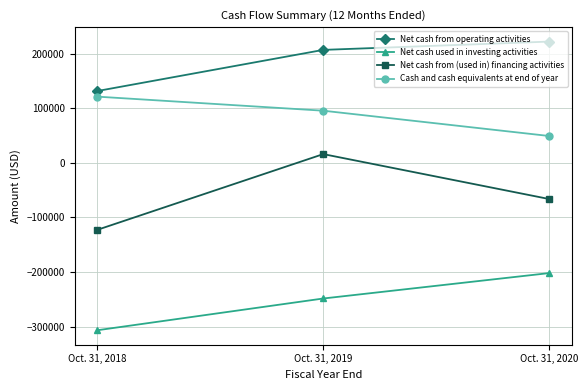

Which label corresponds to the smallest value in the chart?

Oct. 31, 2018